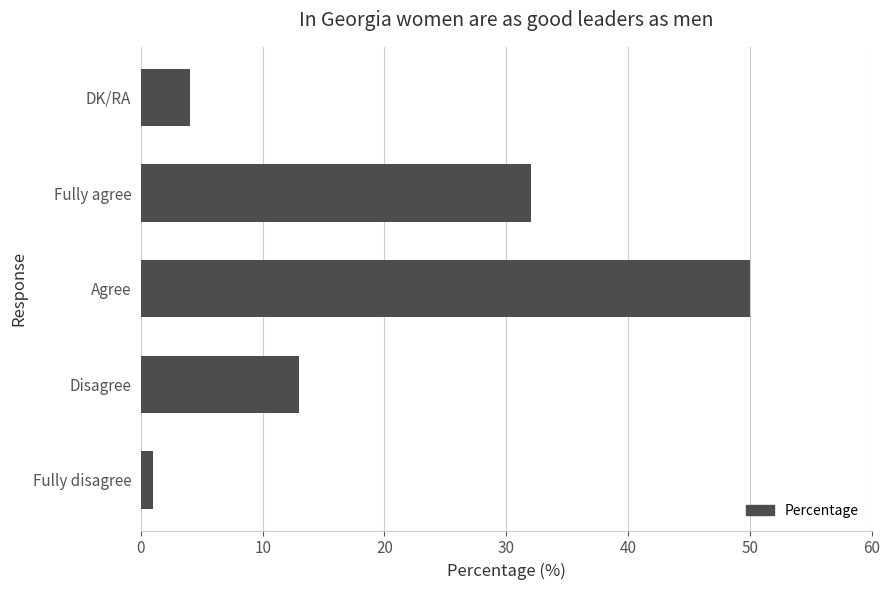

Rank the categories by value from highest to lowest.

Agree, Fully agree, Disagree, DK/RA, Fully disagree